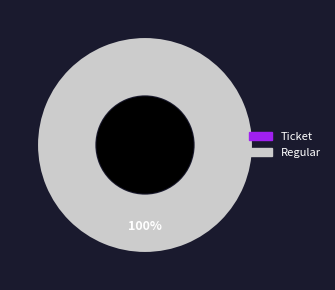

Is it true that Regular is 85% of the pie?

False